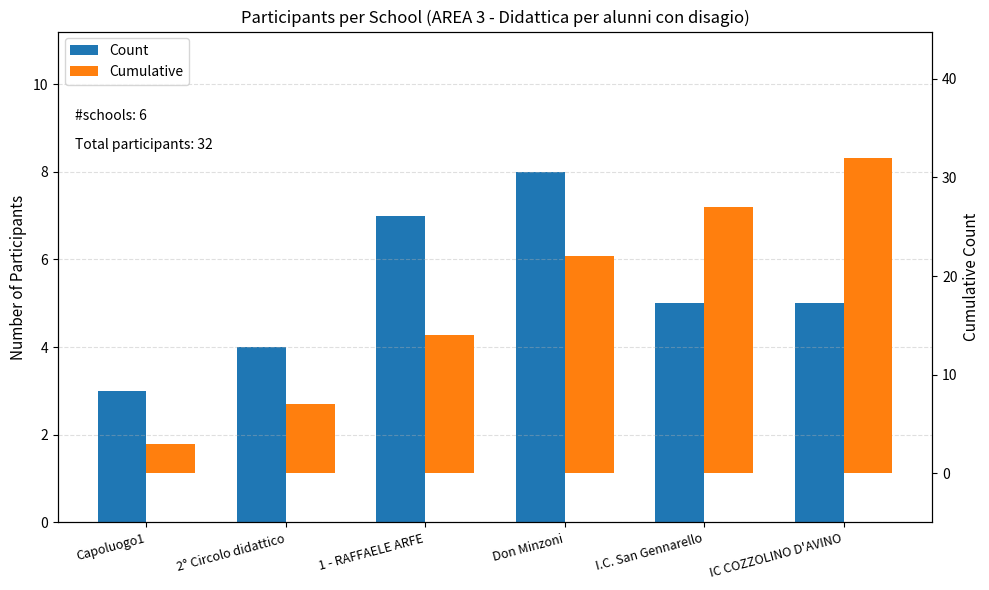

Reading right to left, what are all the values shown in this chart?

Count: 5	5	8	7	4	3
Cumulative: 32	27	22	14	7	3